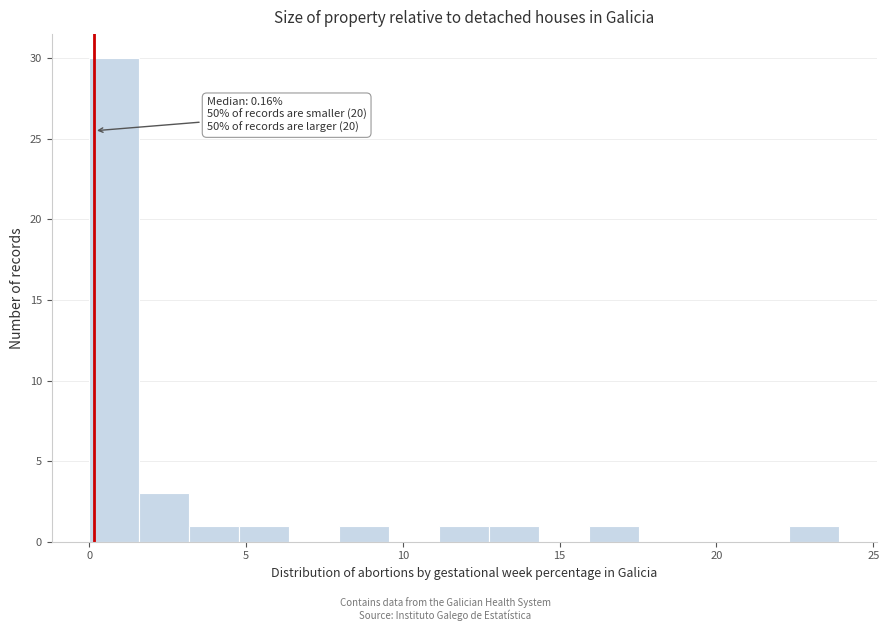

Read against the x-axis, roughly where is the centre of the tallest bar?

1.0